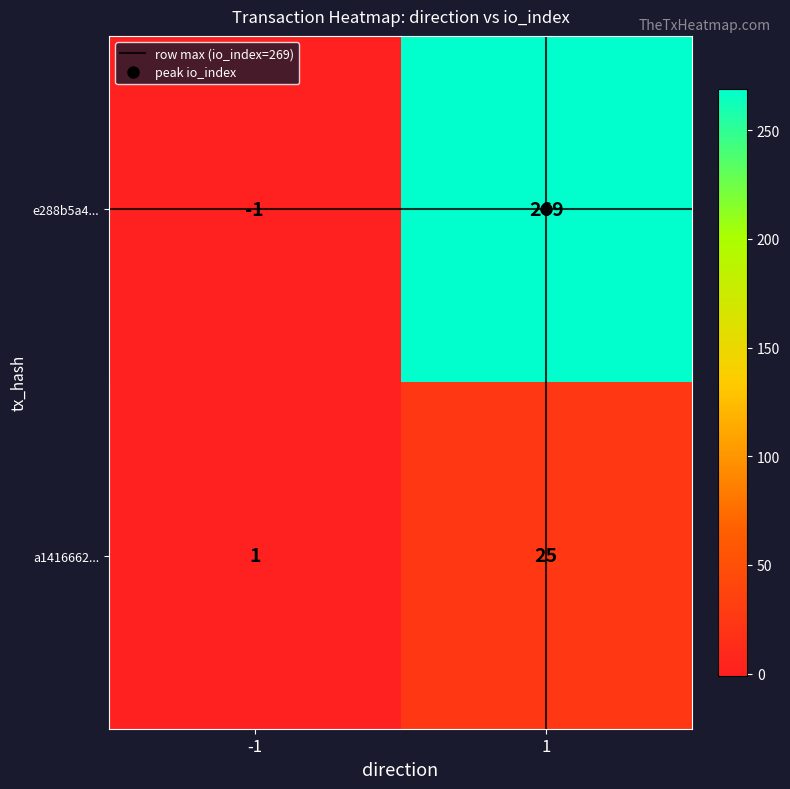

List the series in order of their peak value, lowest first.

a1416662..., e288b5a4...